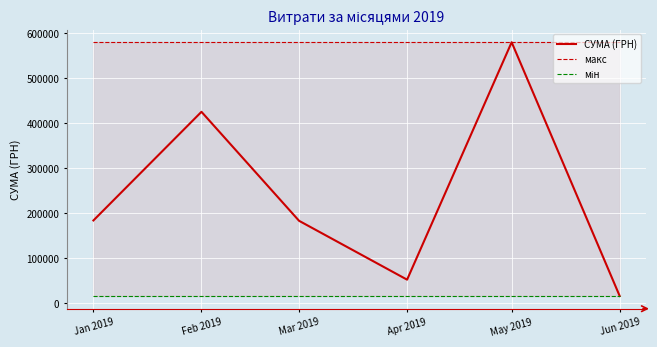

Which series has the widest spread of values?

СУМА (ГРН)